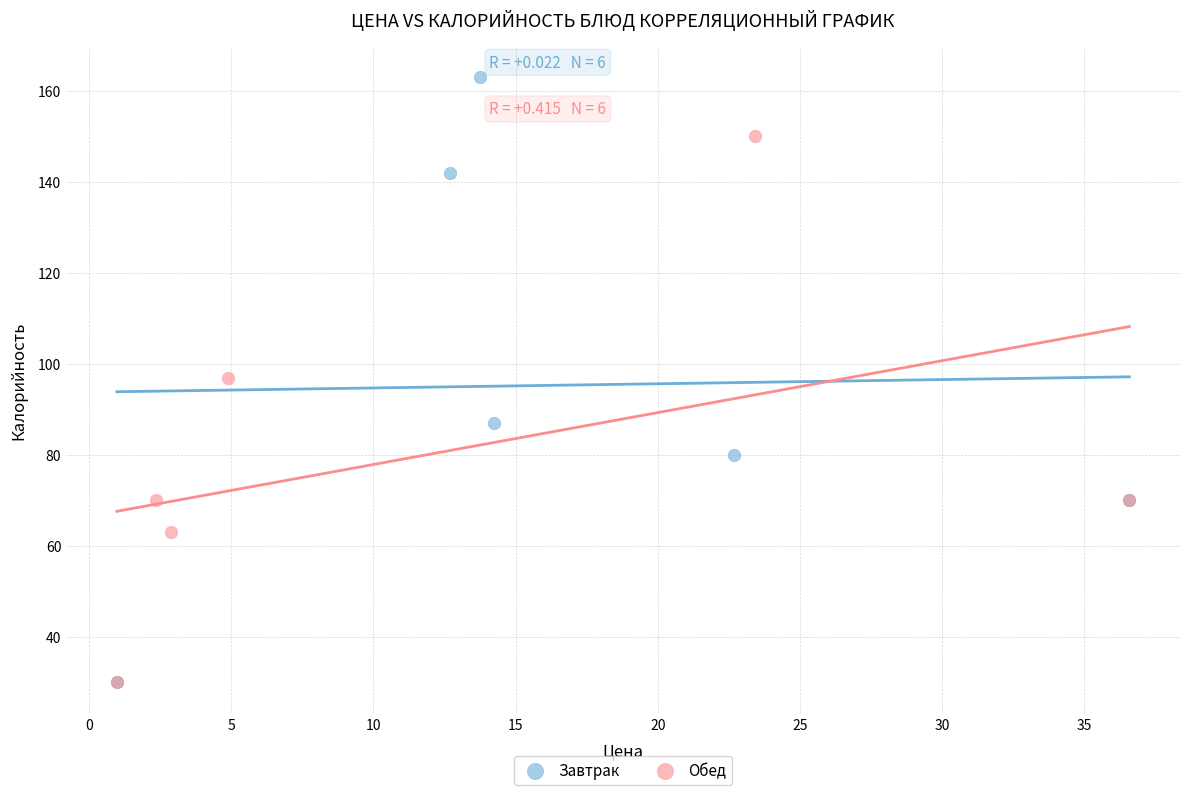

Which series reaches the maximum Y coordinate?

Завтрак